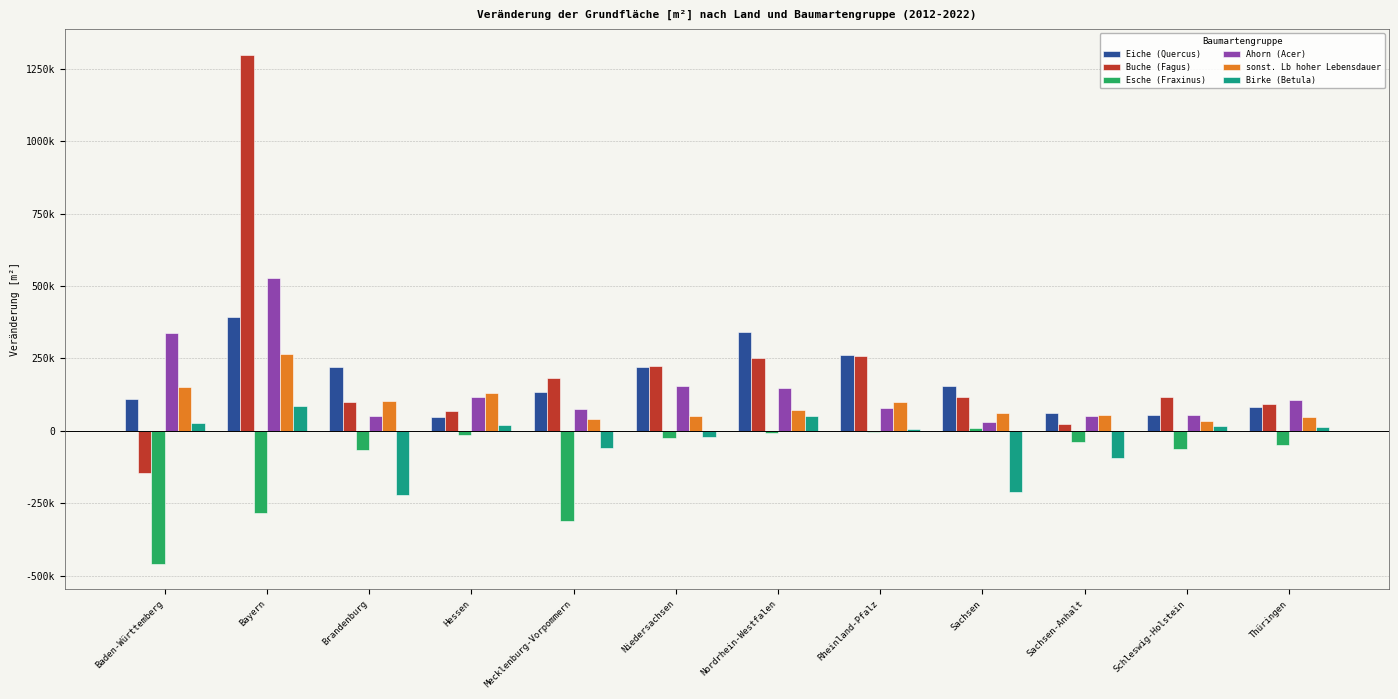

Are the bars grouped side by side (vs. stacked)?

Yes